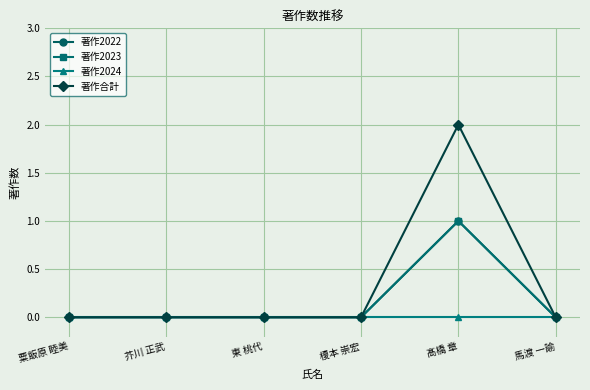

Does the chart have visible grid lines?

Yes